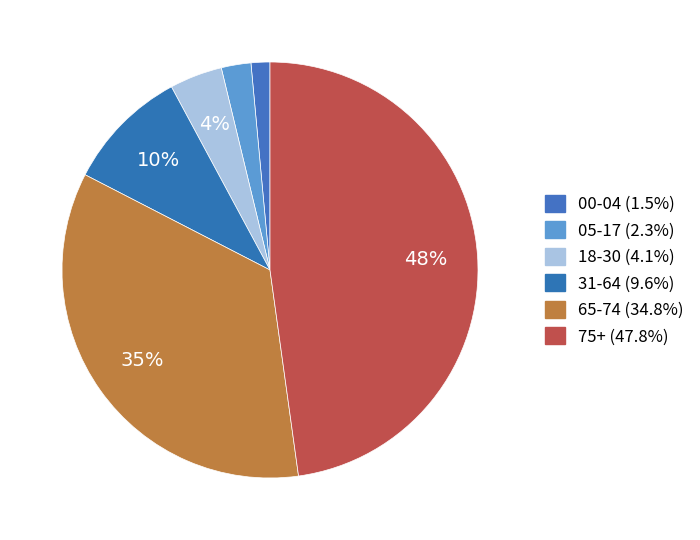

To the nearest percent, what is the difference between the 75+ and 31-64 slice percentages?

38%